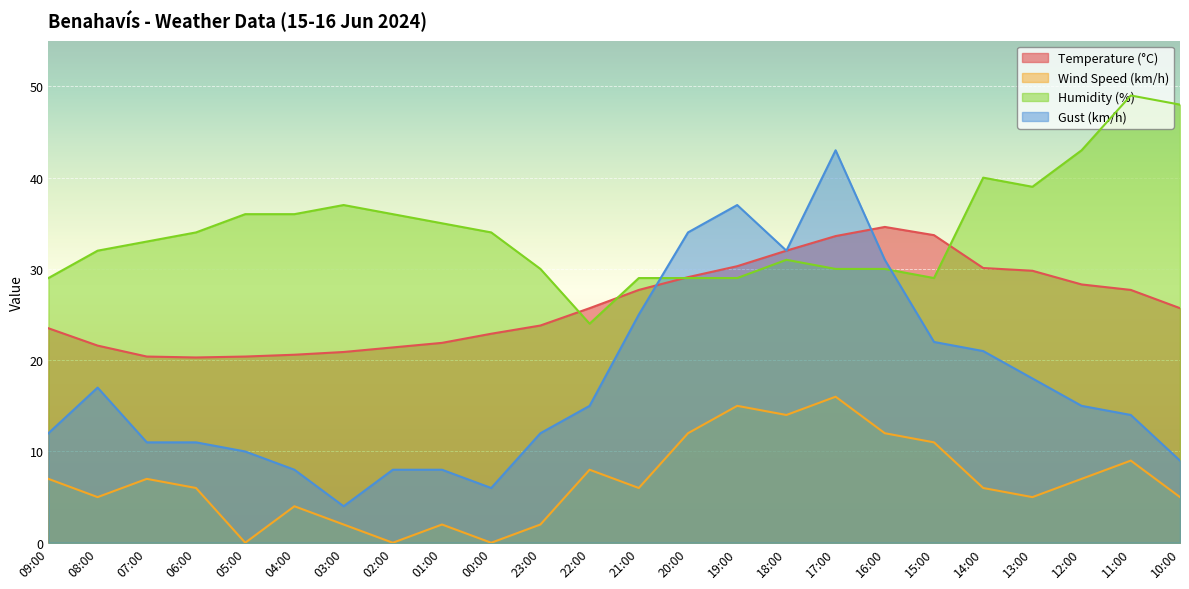

List the series in order of their peak value, lowest first.

Wind Speed (km/h), Temperature (°C), Gust (km/h), Humidity (%)